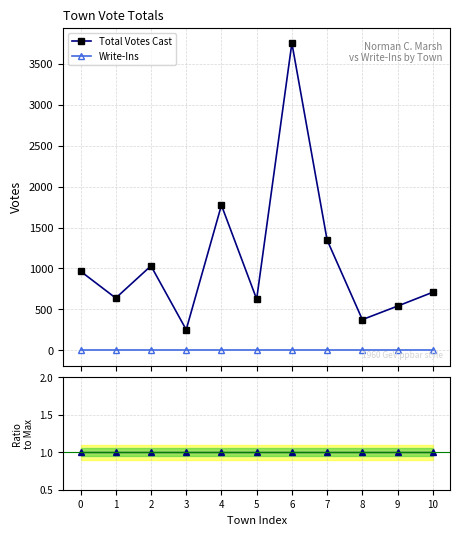

How many distinct data groups are displayed?

3